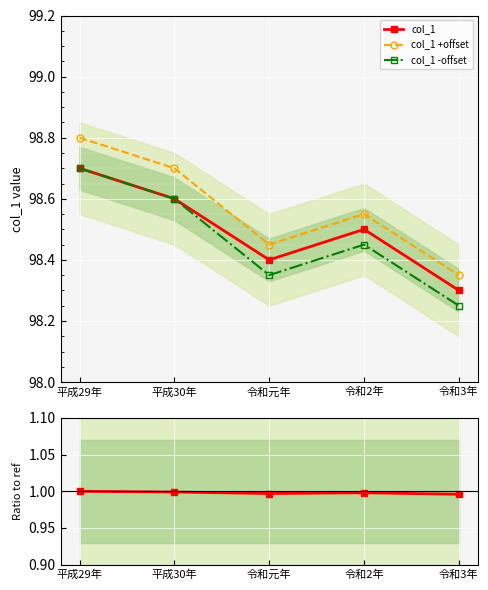

At 平成29年, list the series in order from smallest to largest.

col_1 / ref, col_1, col_1 -offset, col_1 +offset